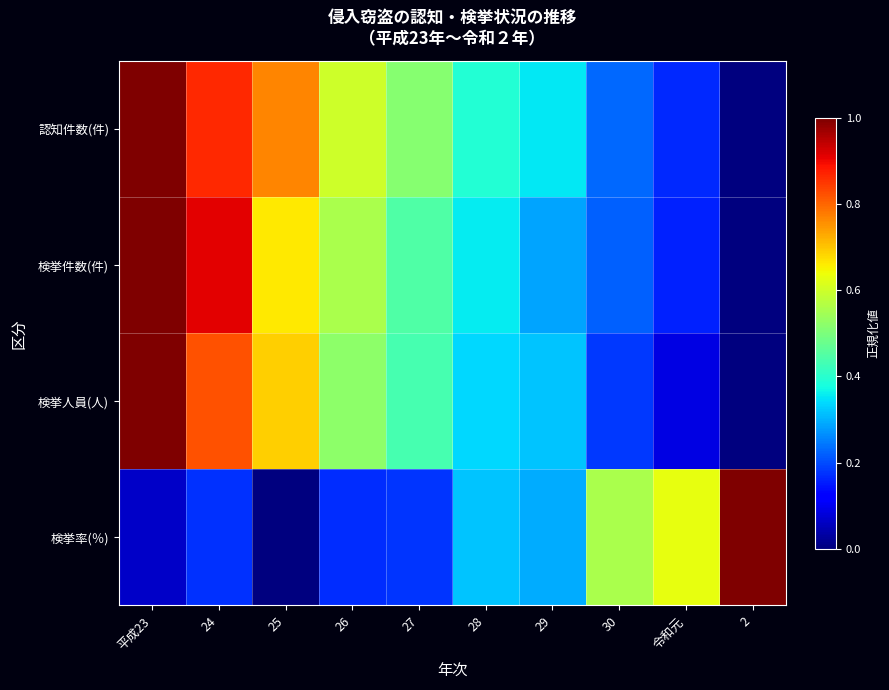

Which series has the largest total across all categories?

認知件数(件)